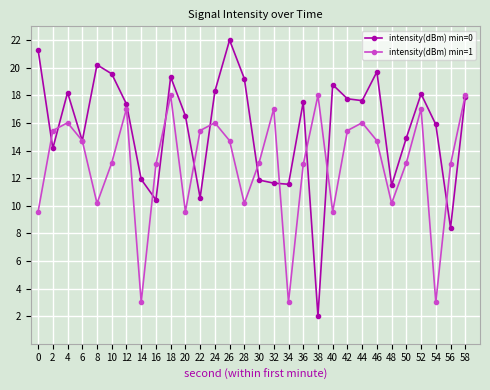

Is the value of intensity(dBm) min=0 at 28 greater than the value of intensity(dBm) min=1 at 2?

Yes